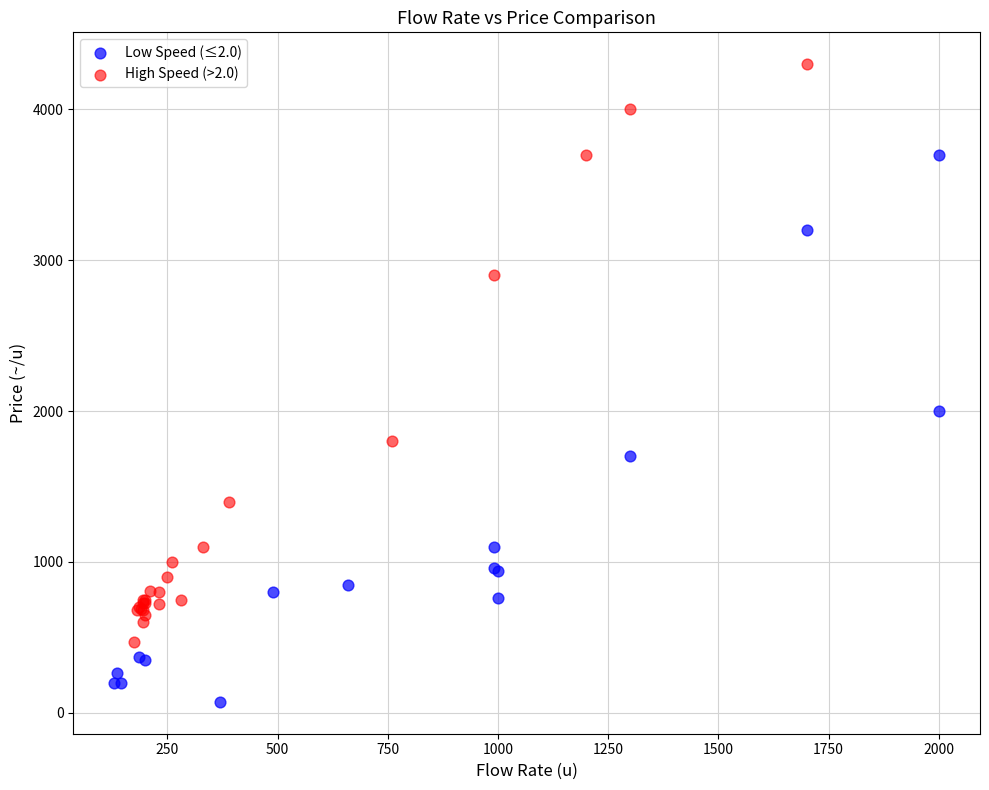

Which series contains the highest Y value?

High Speed (>2.0)